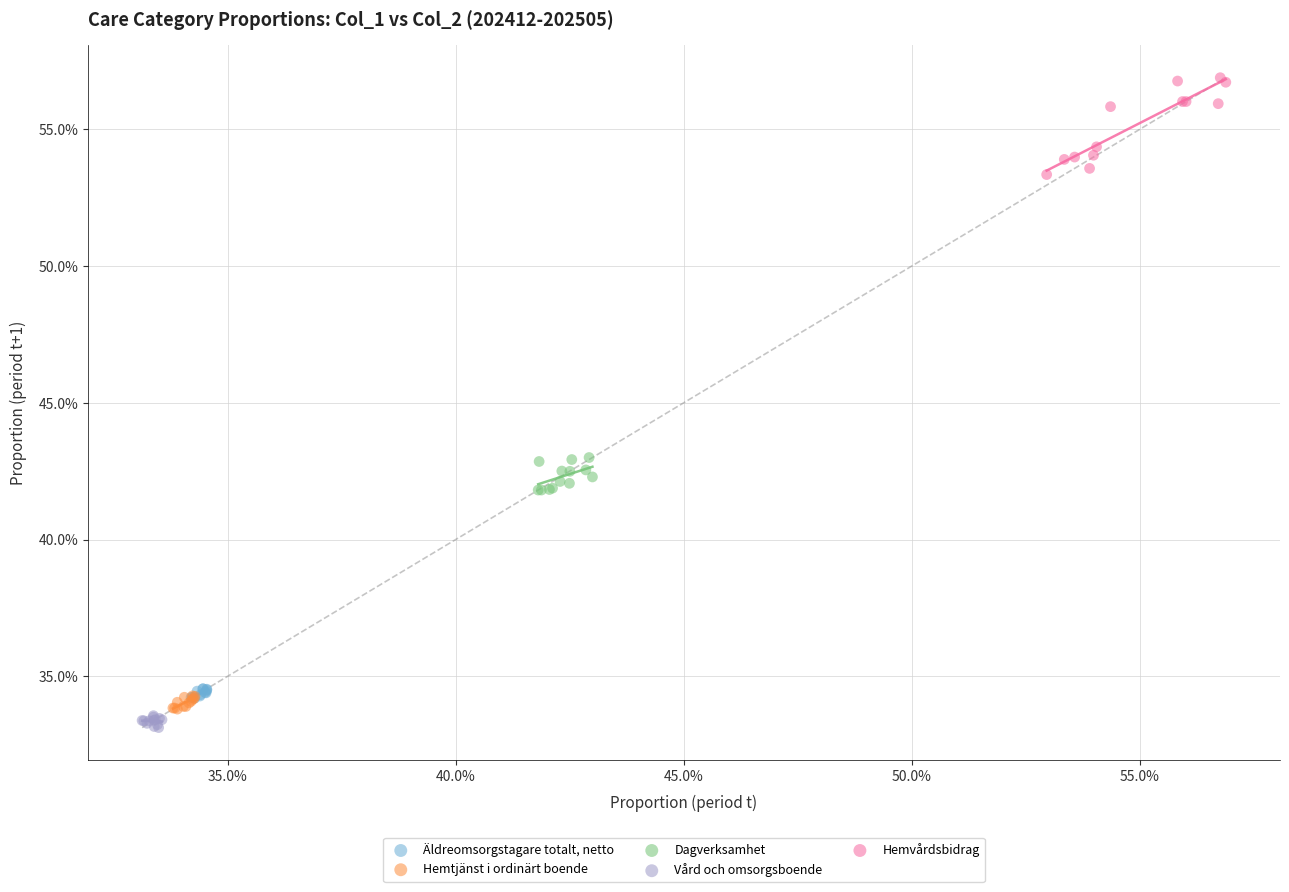

What are all the series names shown in the legend?

Äldreomsorgstagare totalt, netto, Hemtjänst i ordinärt boende, Dagverksamhet, Vård och omsorgsboende, Hemvårdsbidrag